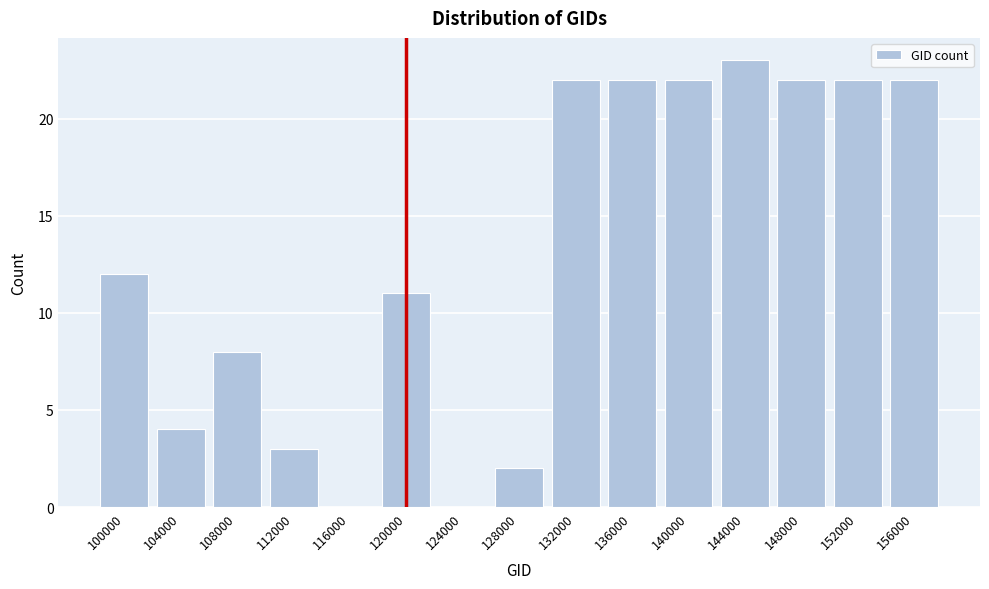

Reading left to right, transcribe all the data shown in this chart.

100000=12	104000=4	108000=8	112000=3	116000=0	120000=11	124000=0	128000=2	132000=22	136000=22	140000=22	144000=23	148000=22	152000=22	156000=22